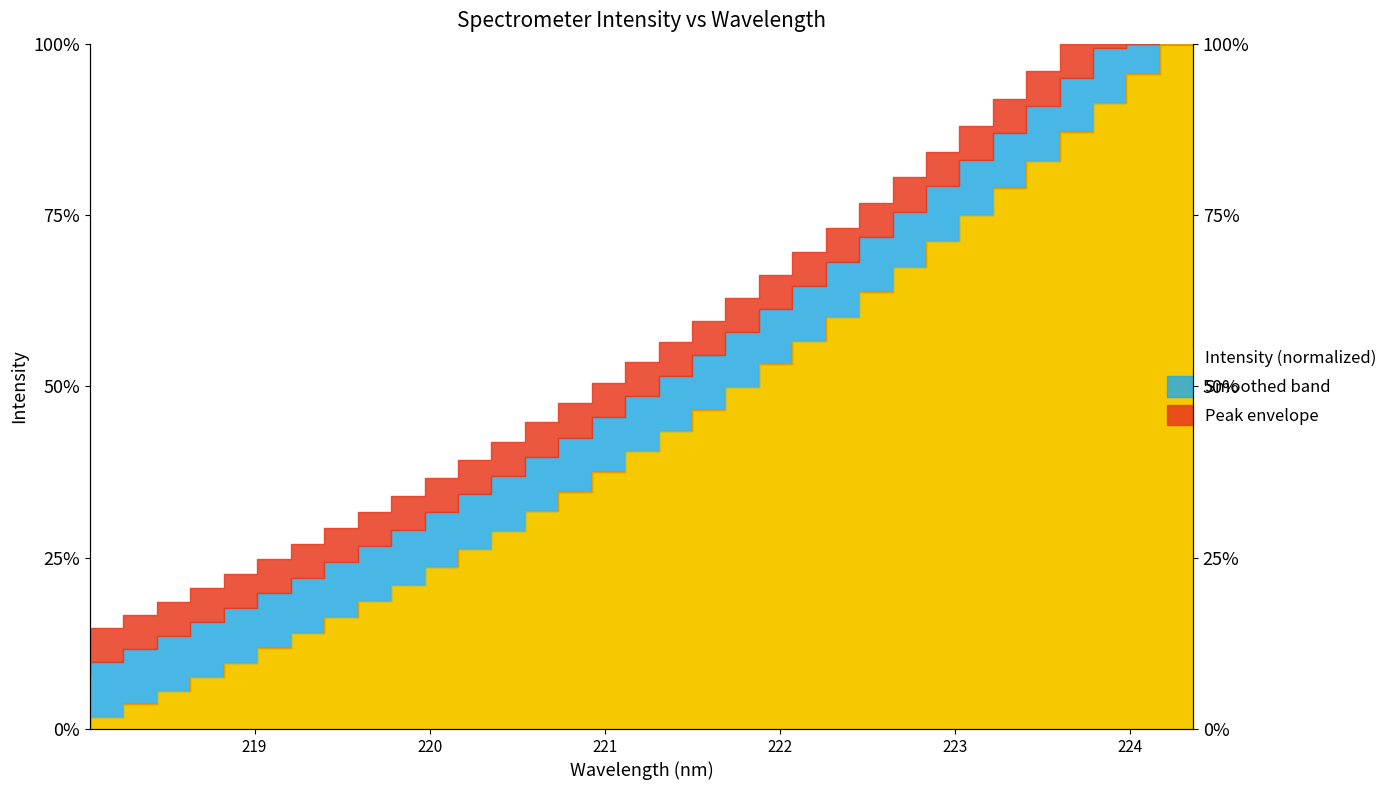

Count the number of categories in the chart.

34